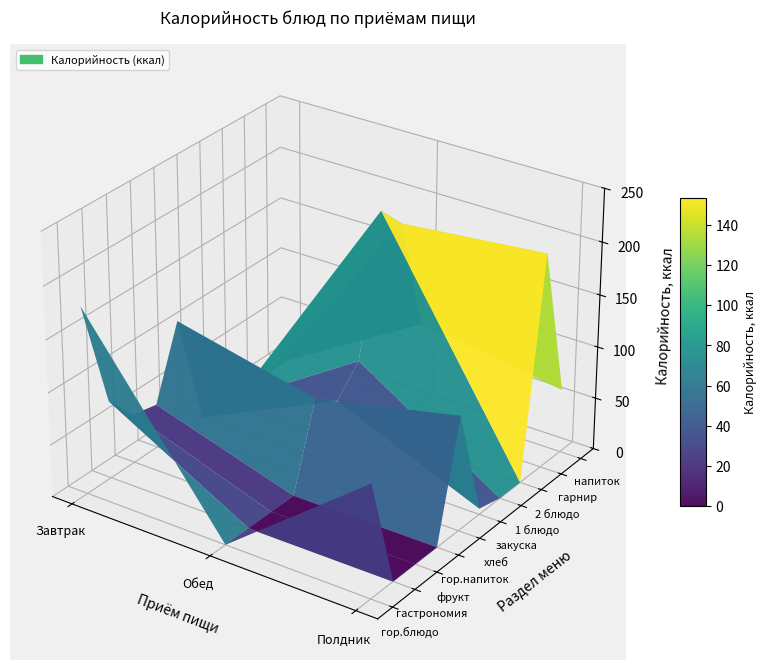

Which category has the highest value in the Обед series?

гор.блюдо